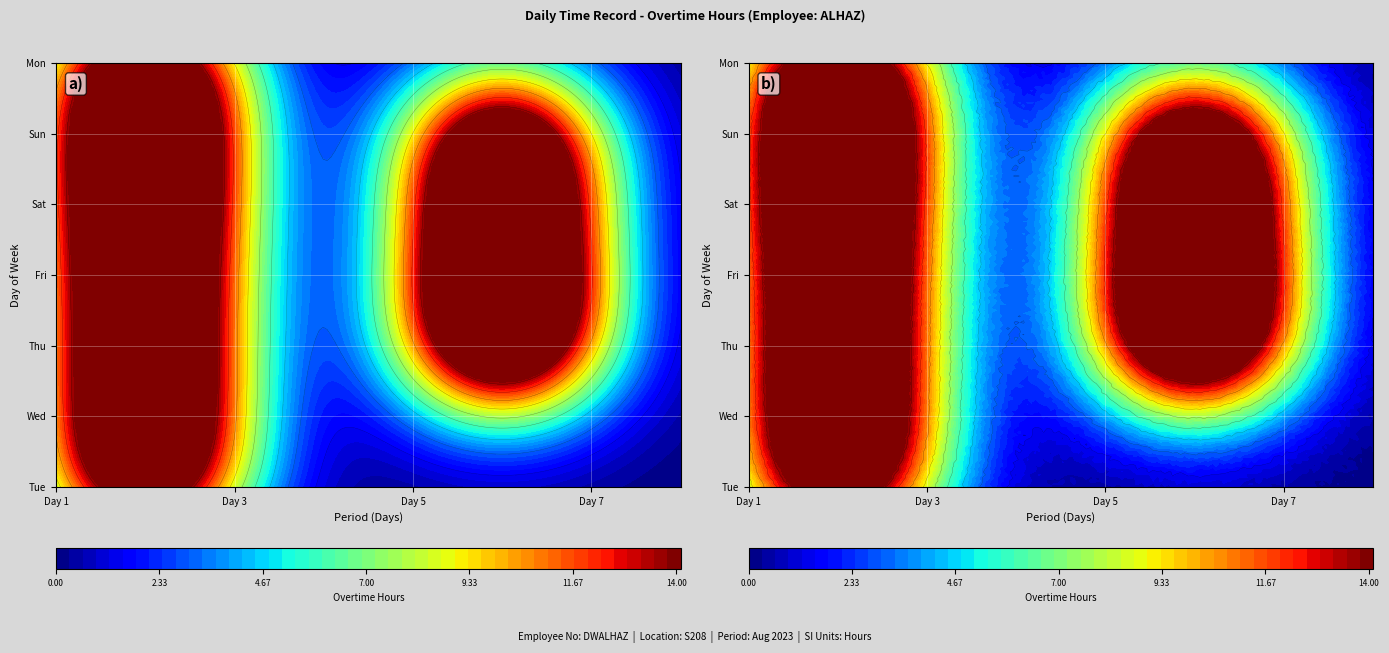

List the series in order of their peak value, lowest first.

Wed, Sat, Fri, Tue, Mon, Sun, Thu